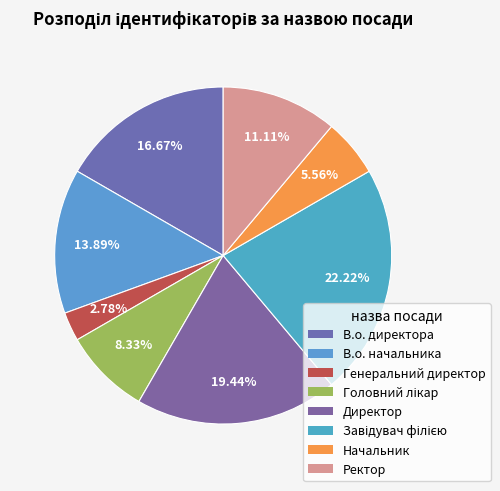

What percentage is the Начальник slice, to the nearest percent?

6%